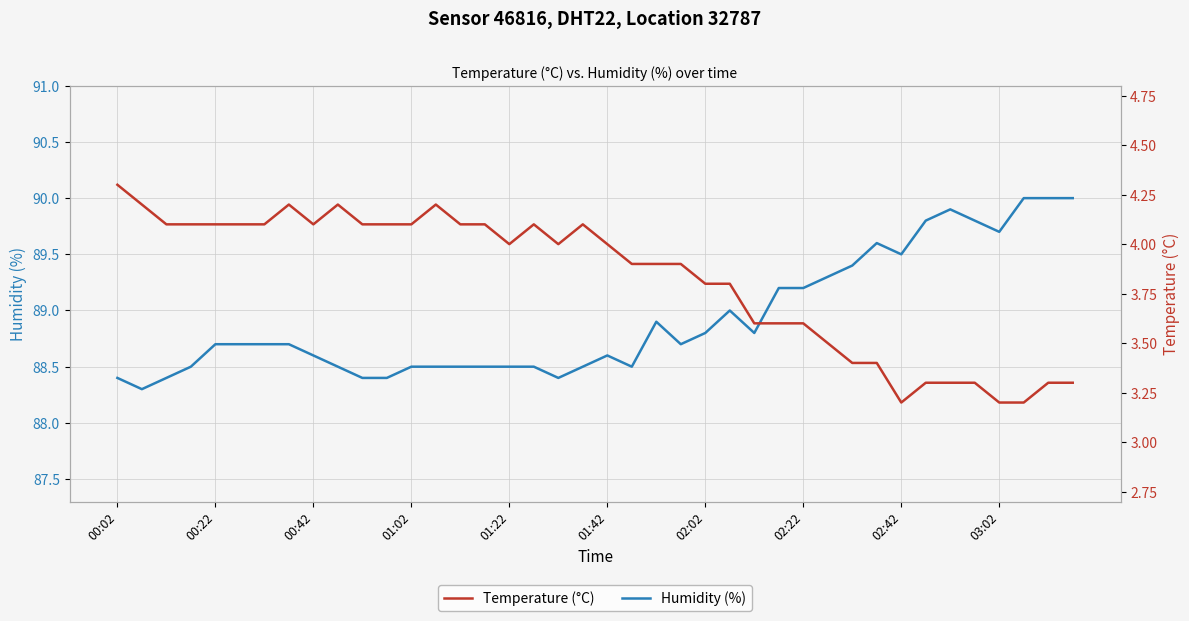

What is the minimum value shown in the chart?

3.2